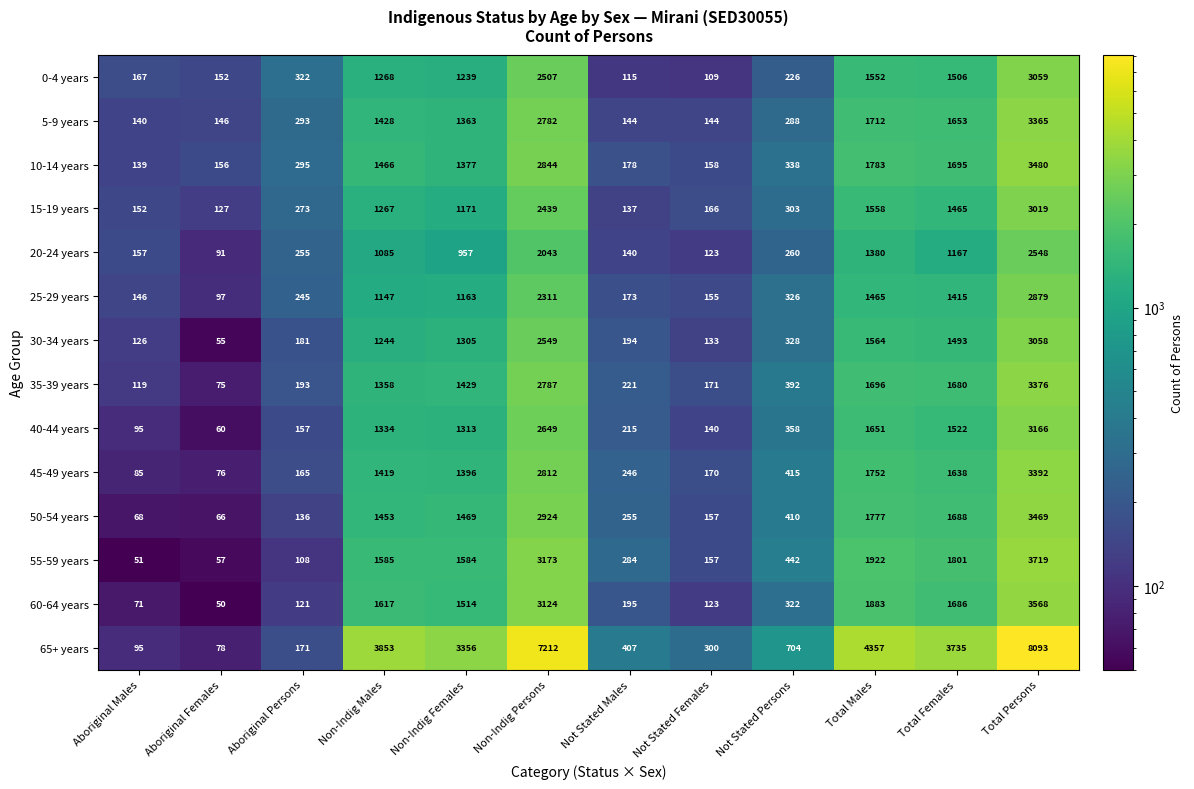

The value of 15-19 years at Total Females is 548. True or false?

False